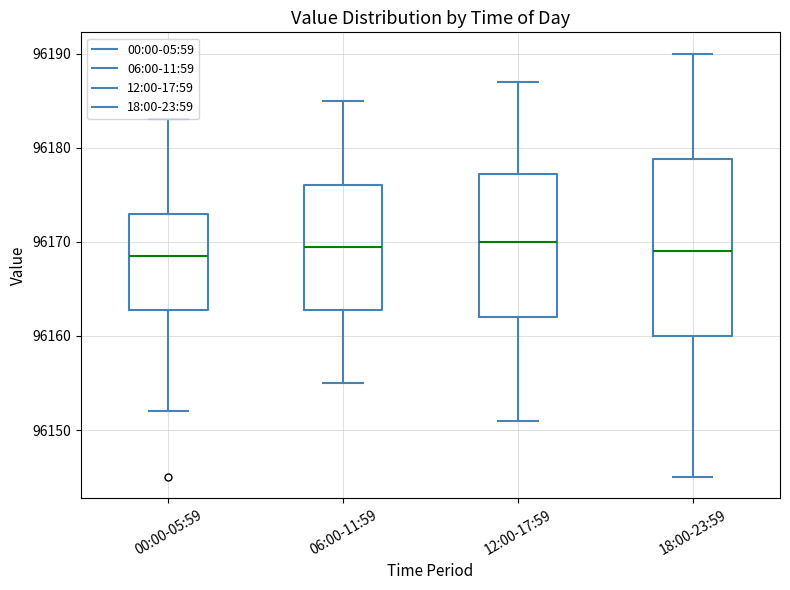

Reading left to right, read every box against the y-axis: the position of its median line, the range the box covers, and the ends of its whiskers. The values are not printed on the chart, so give them approximately, as read against the axis.

00:00-05:59: median 96169, box 96163 to 96173, whiskers 96152 to 96183
06:00-11:59: median 96170, box 96163 to 96176, whiskers 96155 to 96185
12:00-17:59: median 96170, box 96162 to 96177, whiskers 96151 to 96187
18:00-23:59: median 96169, box 96160 to 96179, whiskers 96145 to 96190